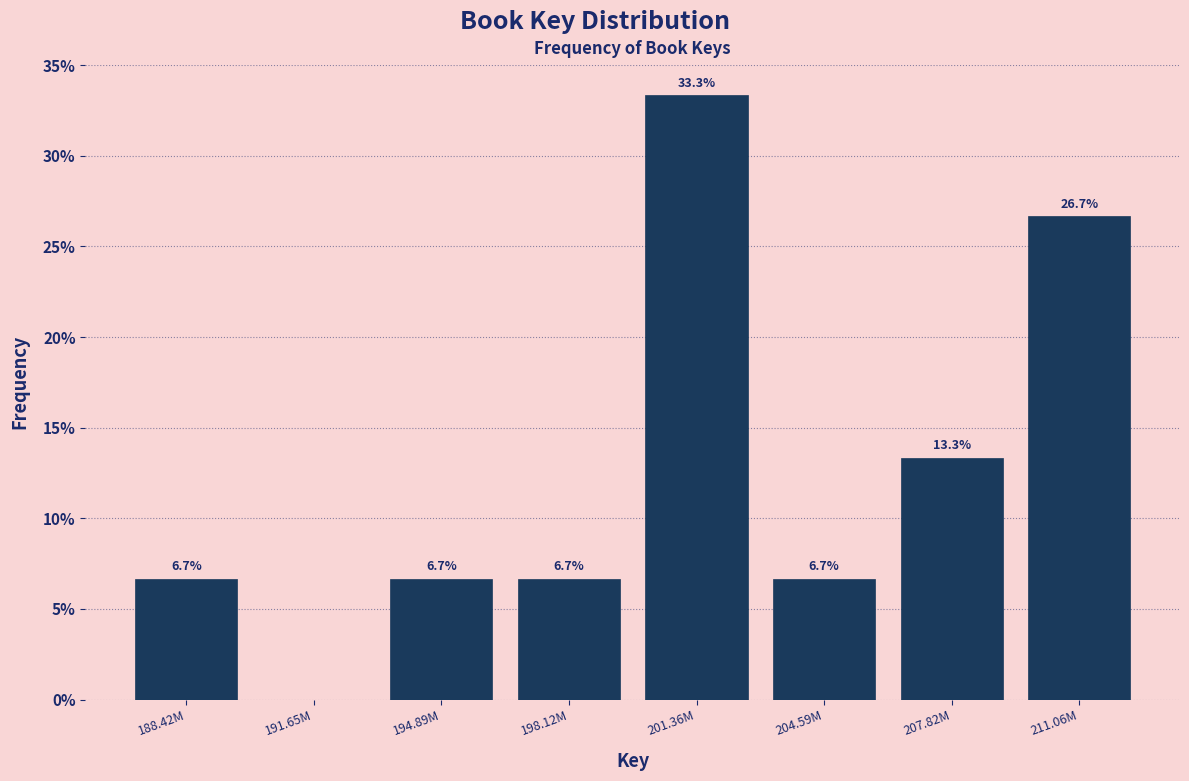

Reading right to left, what are all the values shown in this chart?

211.06M=26.7	207.82M=13.3	204.59M=6.7	201.36M=33.3	198.12M=6.7	194.89M=6.7	191.65M=0.0	188.42M=6.7